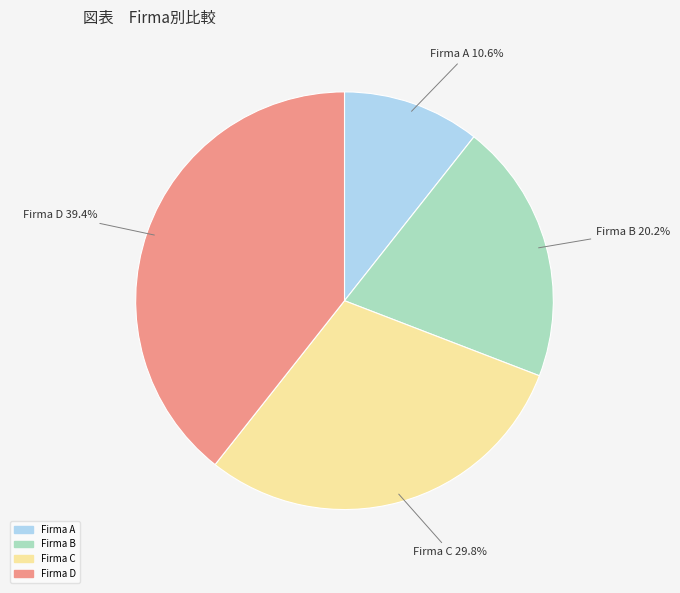

What is the ratio of the value at Firma A to the value at Firma B?

0.5